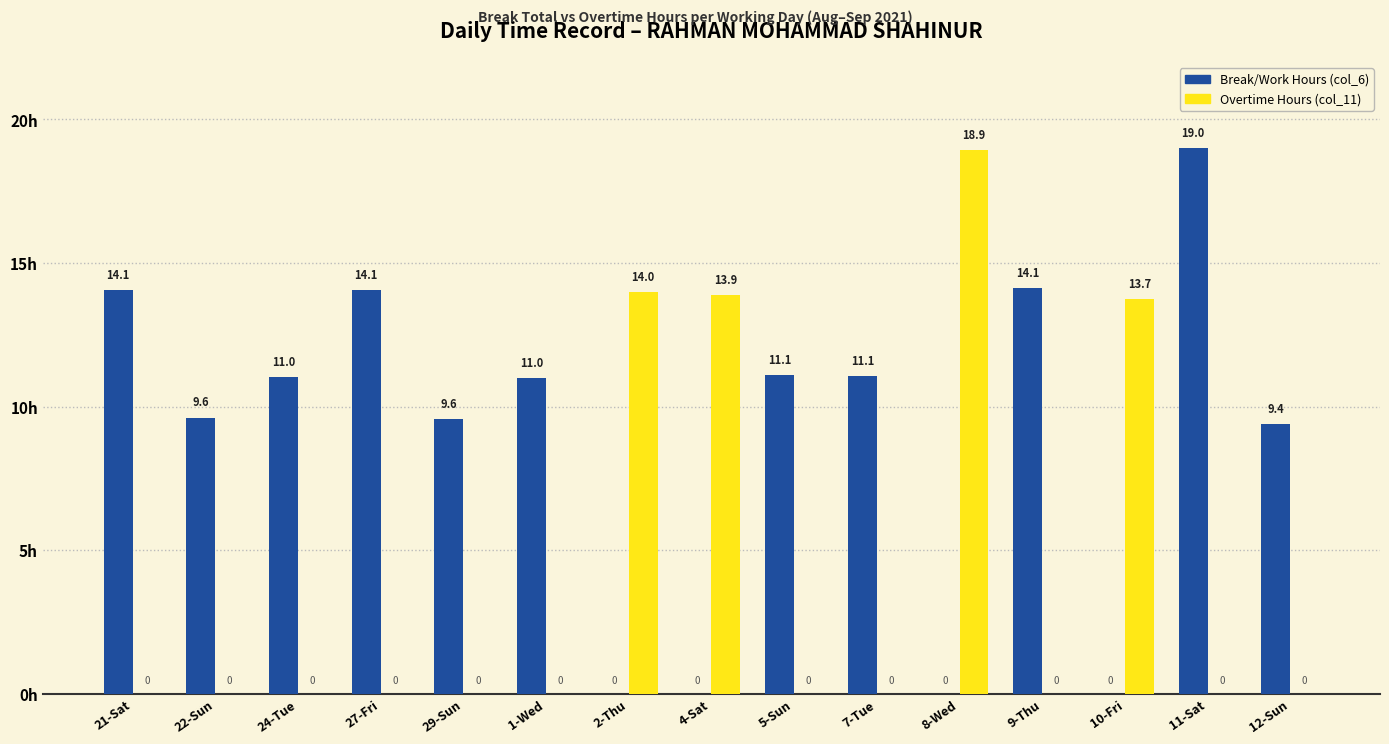

What is the maximum value shown in the chart?

19.0